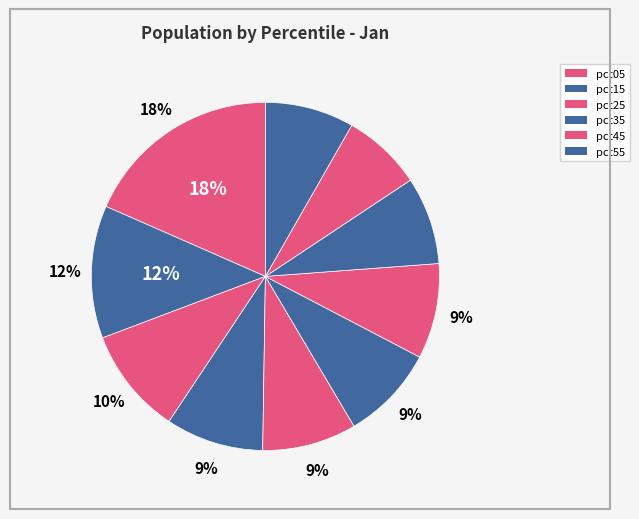

How many slices are in this pie chart?

10